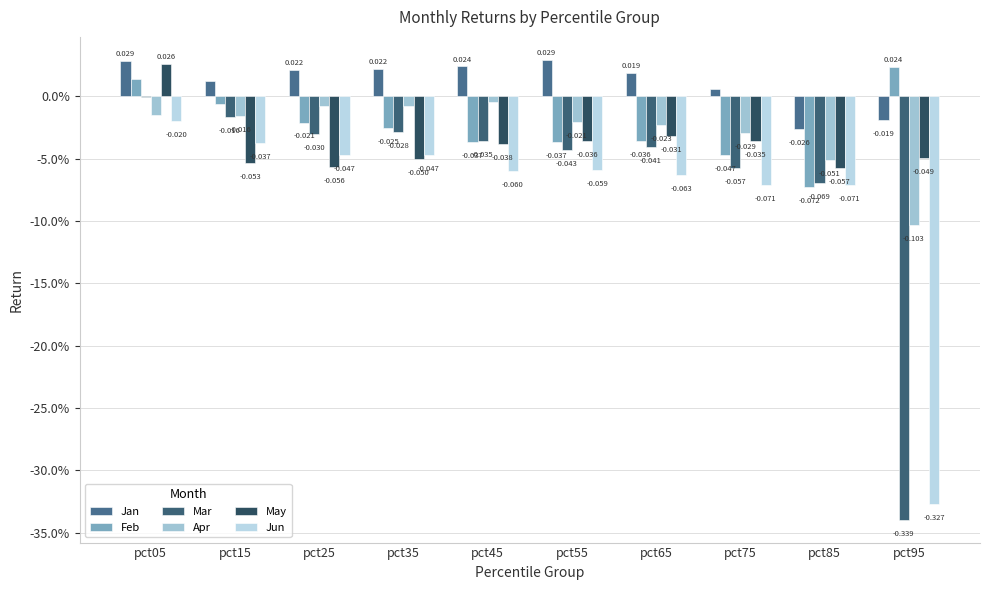

True or false: May has a value of -0.1 at pct35.

False